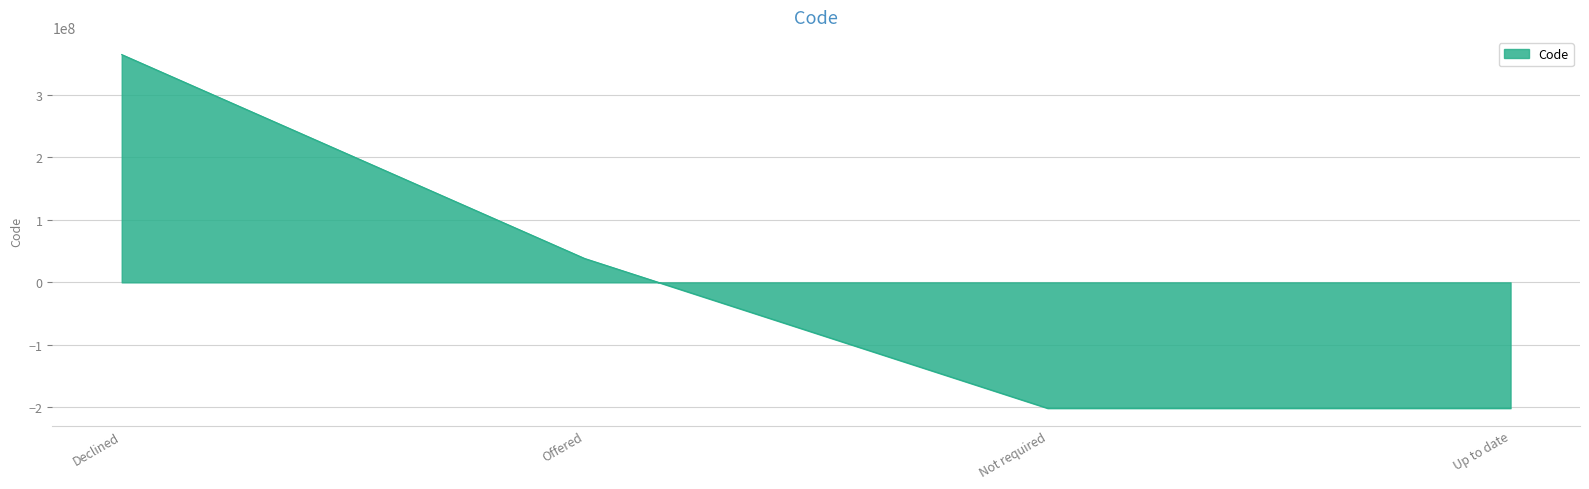

The chart shows a value of 364237254.5 at Declined. True or false?

True